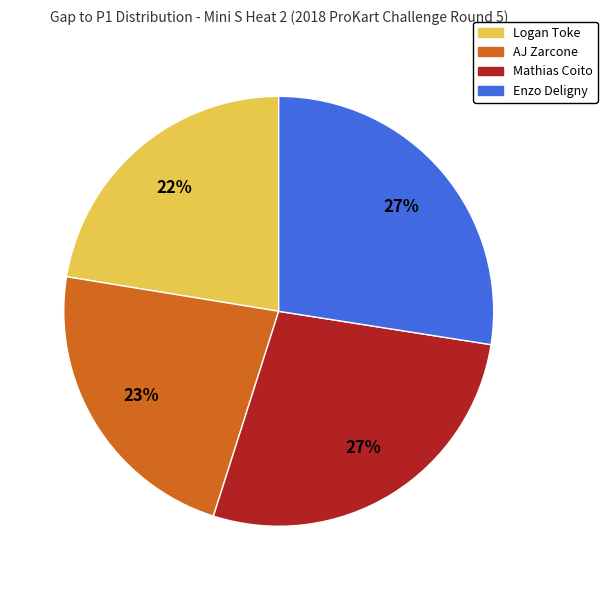

Is it true that Logan Toke is 22% of the pie?

True